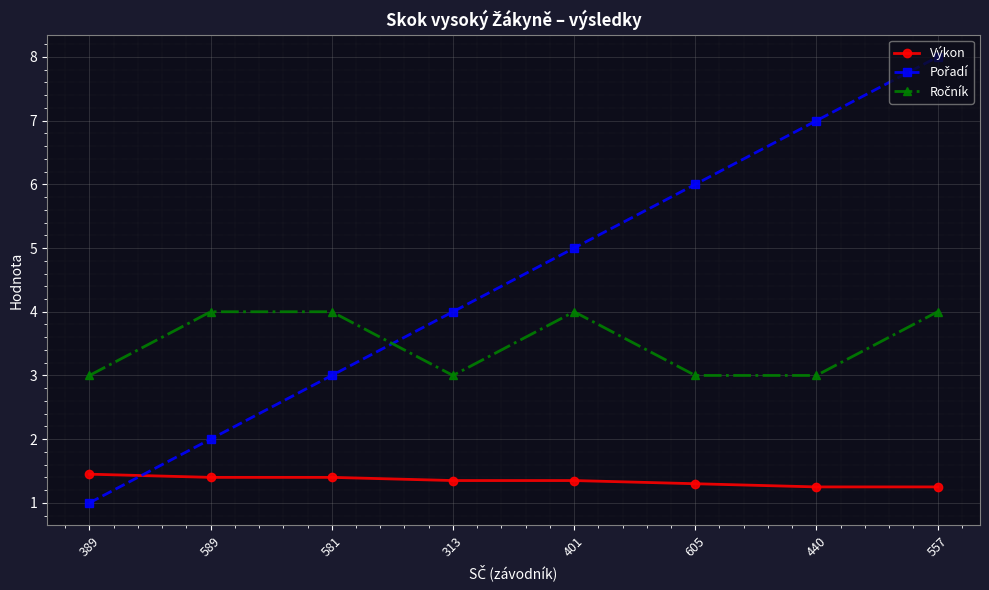

Which label corresponds to the smallest value in the chart?

389